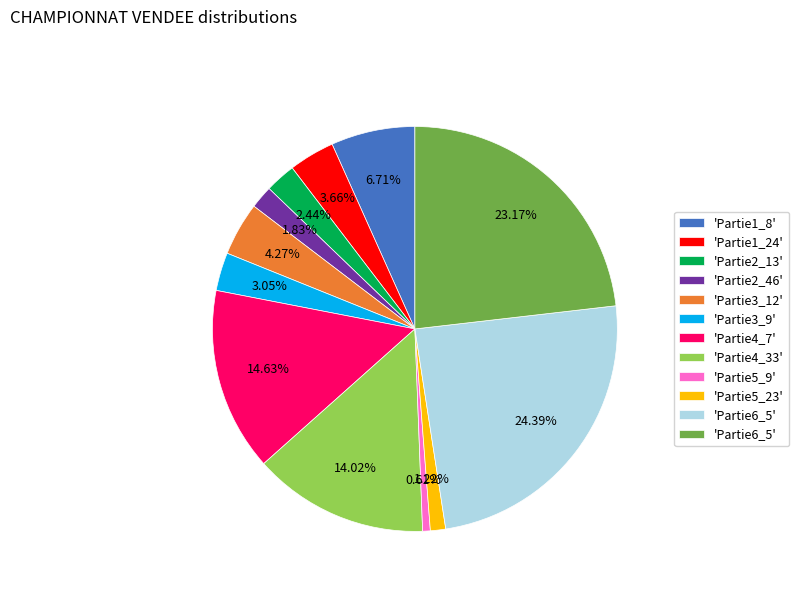

Does any single category account for the majority?

No